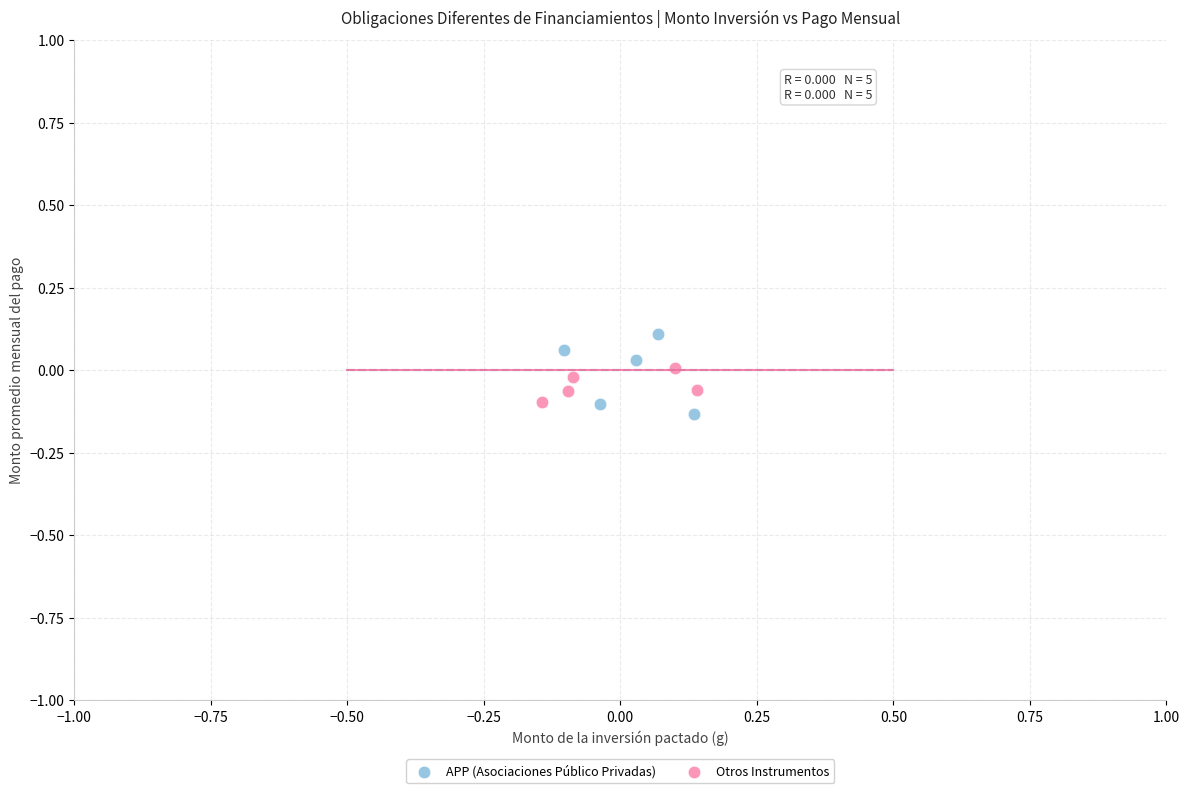

Which series contains the highest Y value?

APP (Asociaciones Público Privadas)